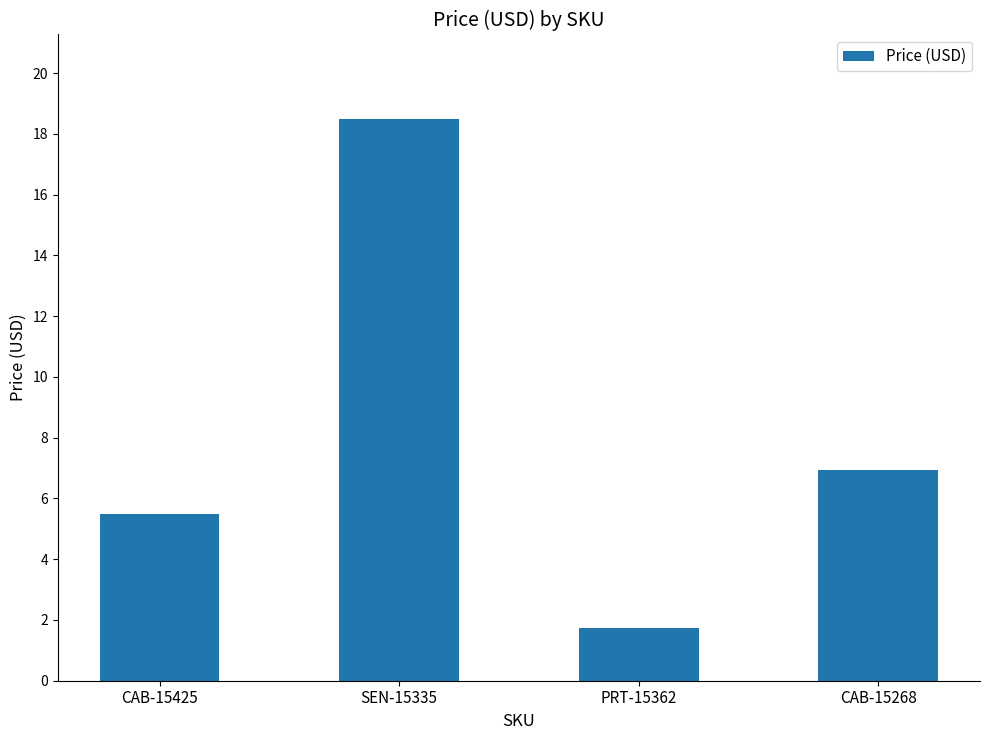

Reading right to left, list all the values displayed in this chart.

7.0	1.8	18.5	5.5